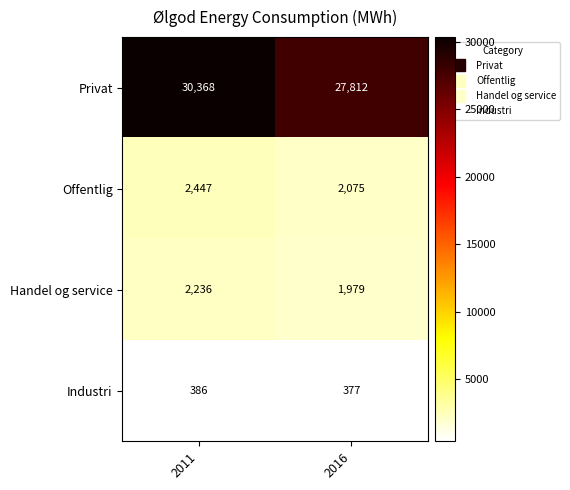

Which series has the largest total across all categories?

Privat